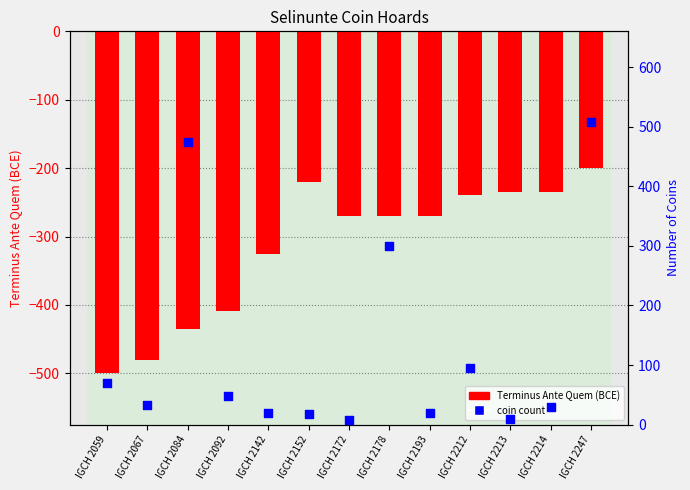

What is the total value across all series at IGCH 2213?

-226